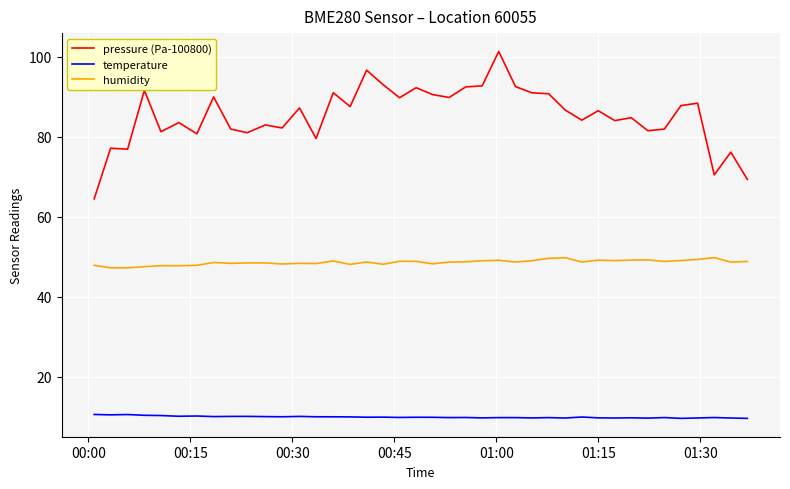

True or false: pressure (Pa-100800) and temperature intersect in this chart.

False